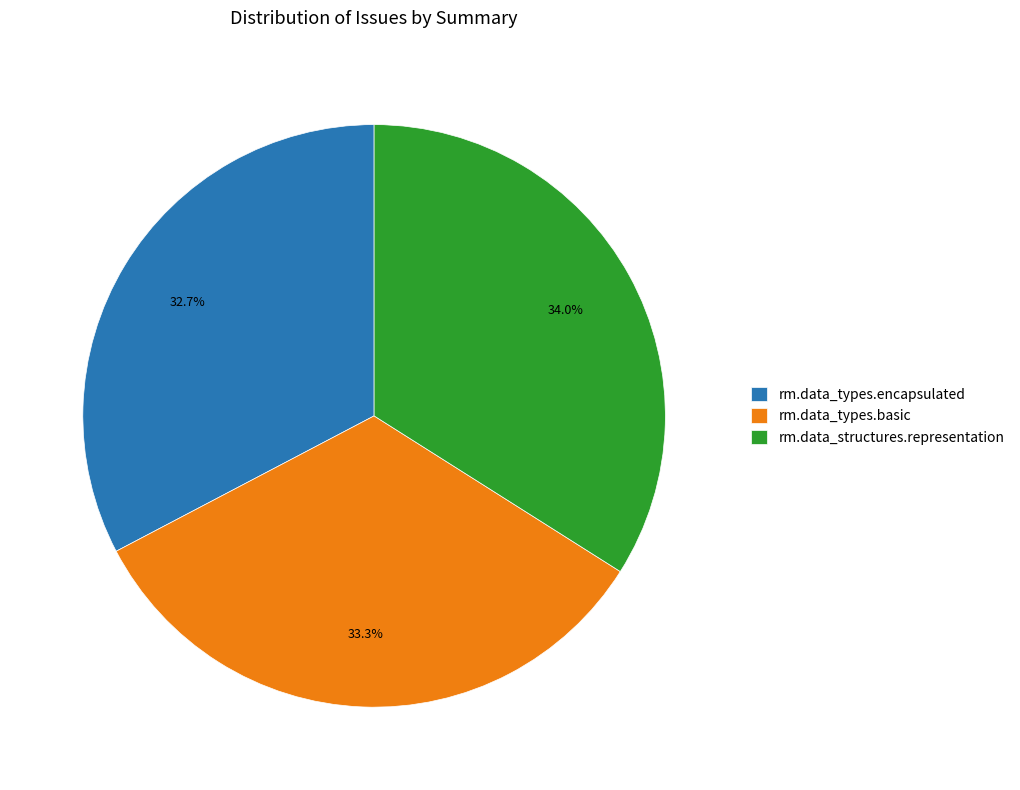

What percentage do rm.data_types.basic and rm.data_structures.representation together represent?

67.3%